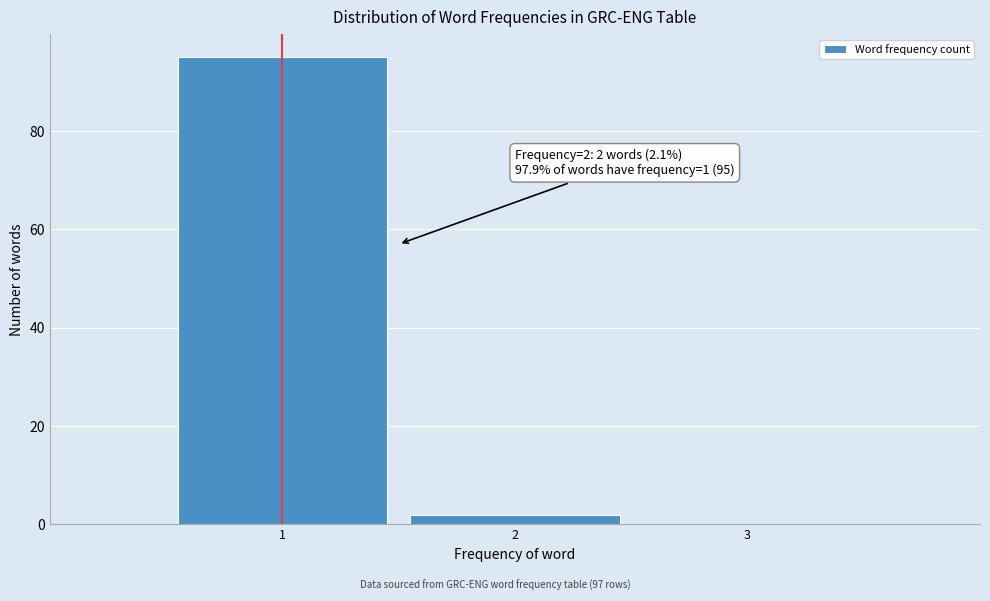

Over which range of the x-axis is the bar tallest?

0.5 to 1.5